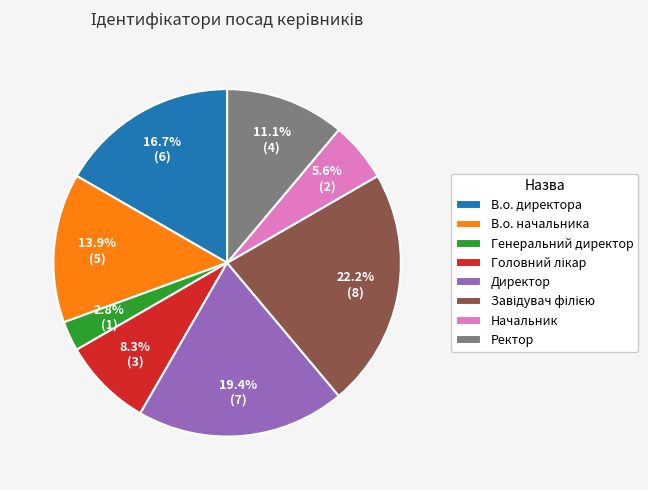

How many segments does this pie chart have?

8